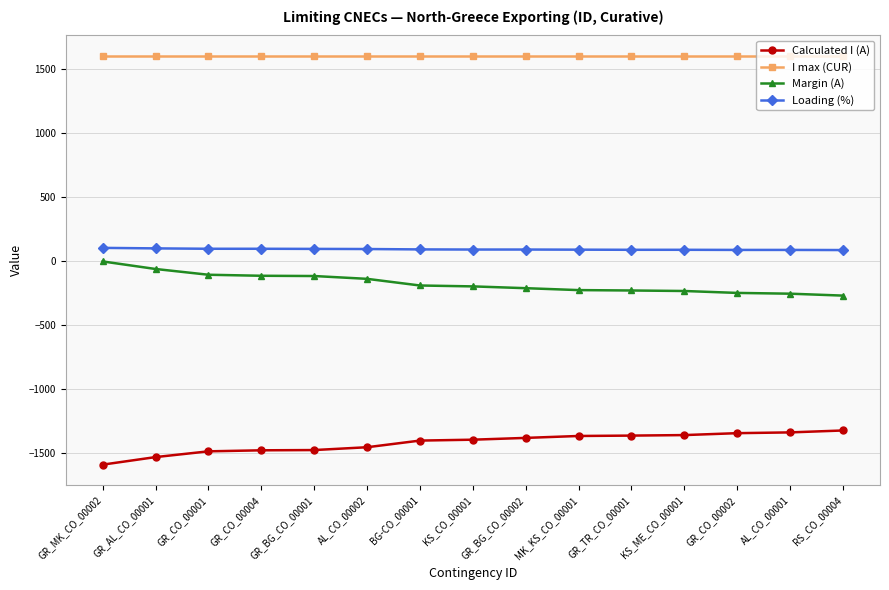

How many lines are shown in the chart?

4